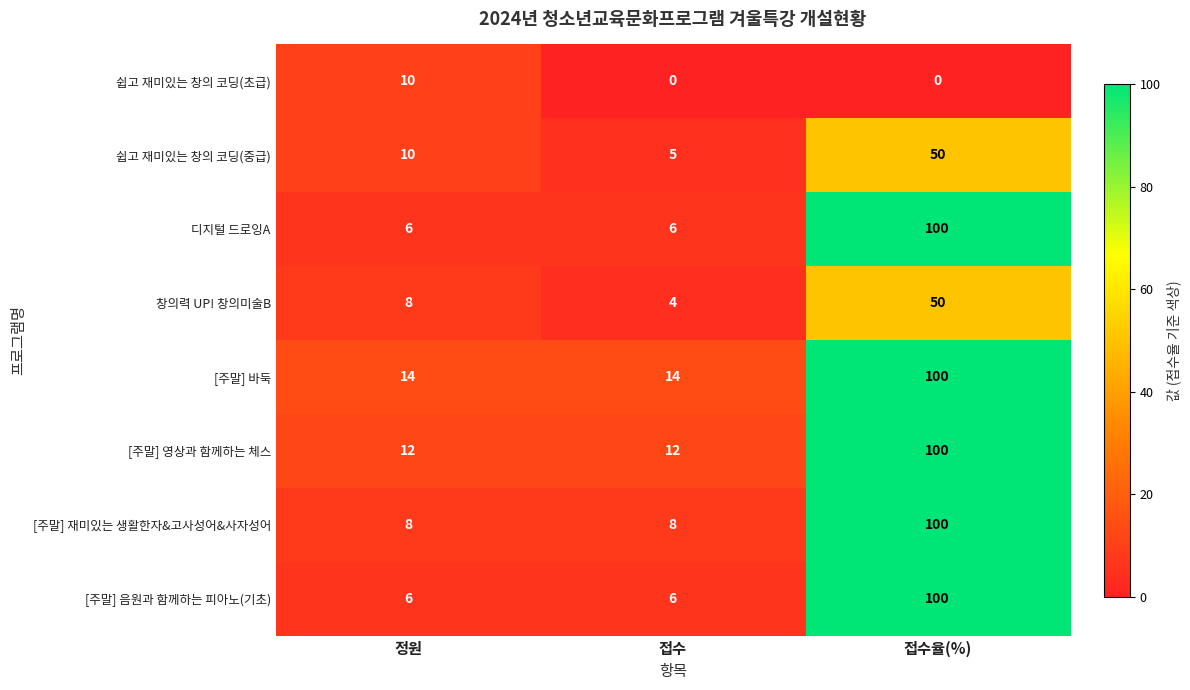

What is the difference between the highest and lowest values at 접수율(%)?

100